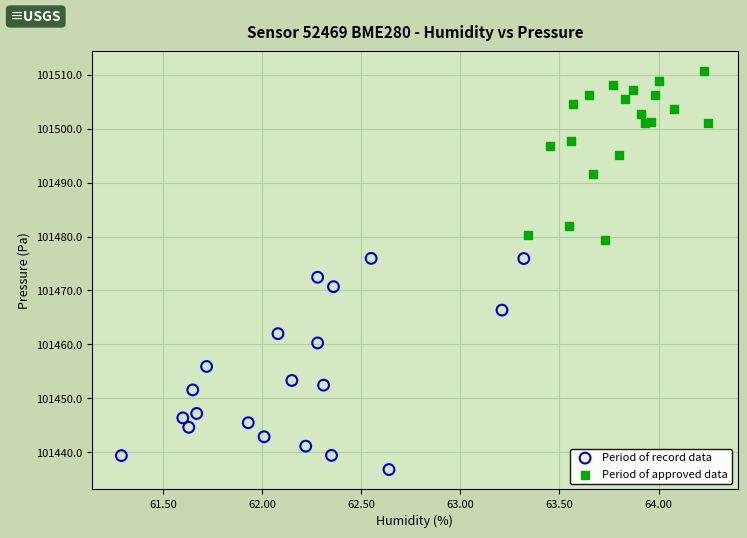

Which series reaches the minimum Y coordinate?

Period of record data